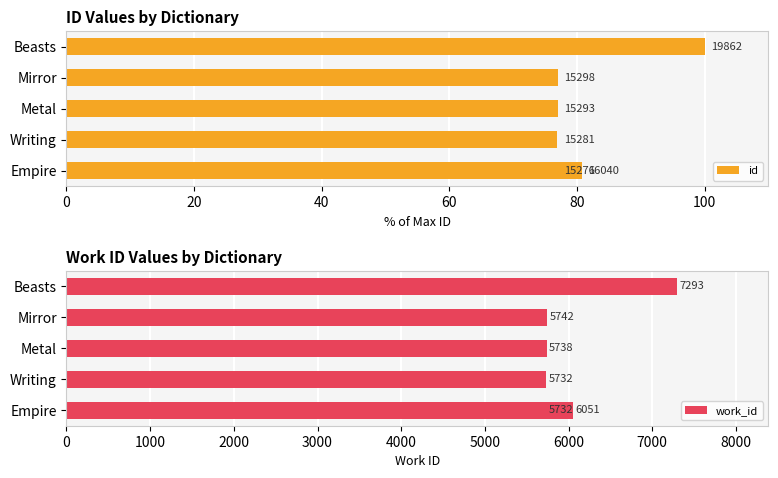

What is the difference between the maximum and minimum values in the work_id series?

1561.0